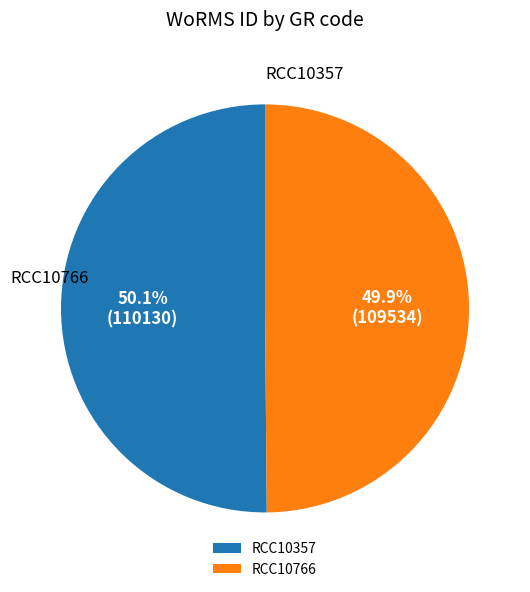

True or false: RCC10357 accounts for 57% of the total.

False